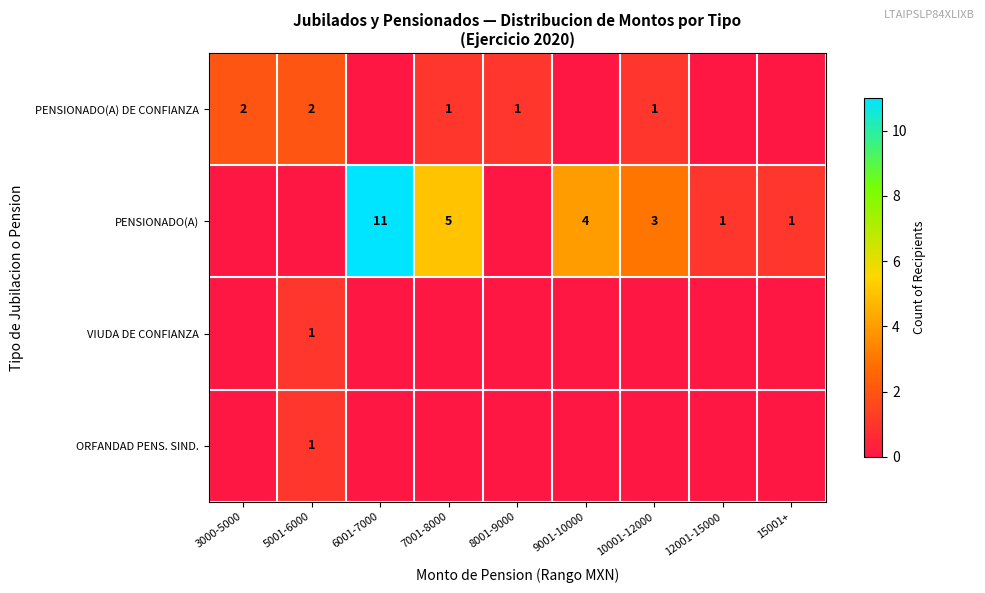

The value of PENSIONADO(A) at 6001-7000 is 11. True or false?

True